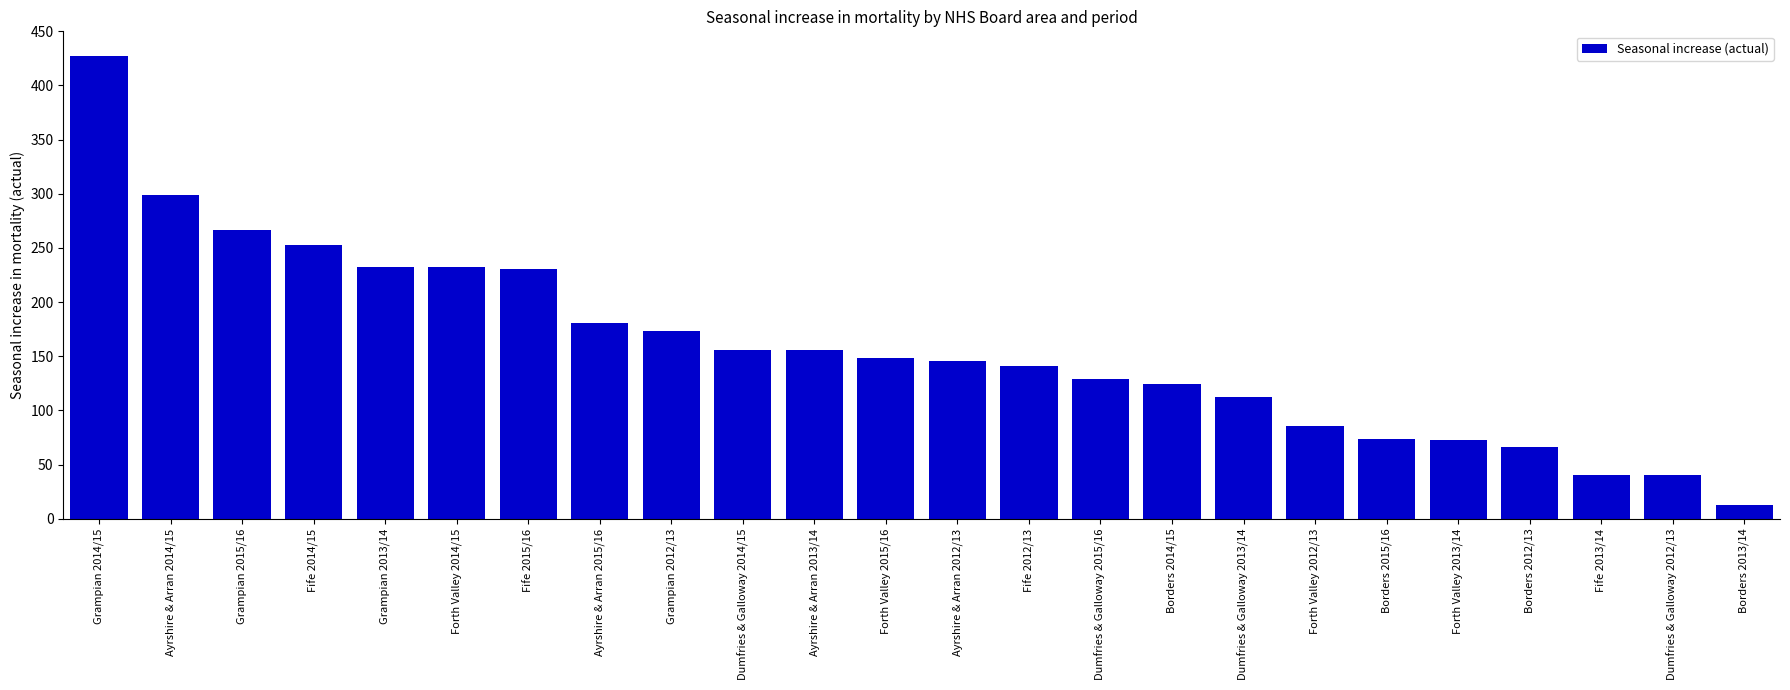

True or false: the data shows 341.3 at Forth Valley 2014/15.

False